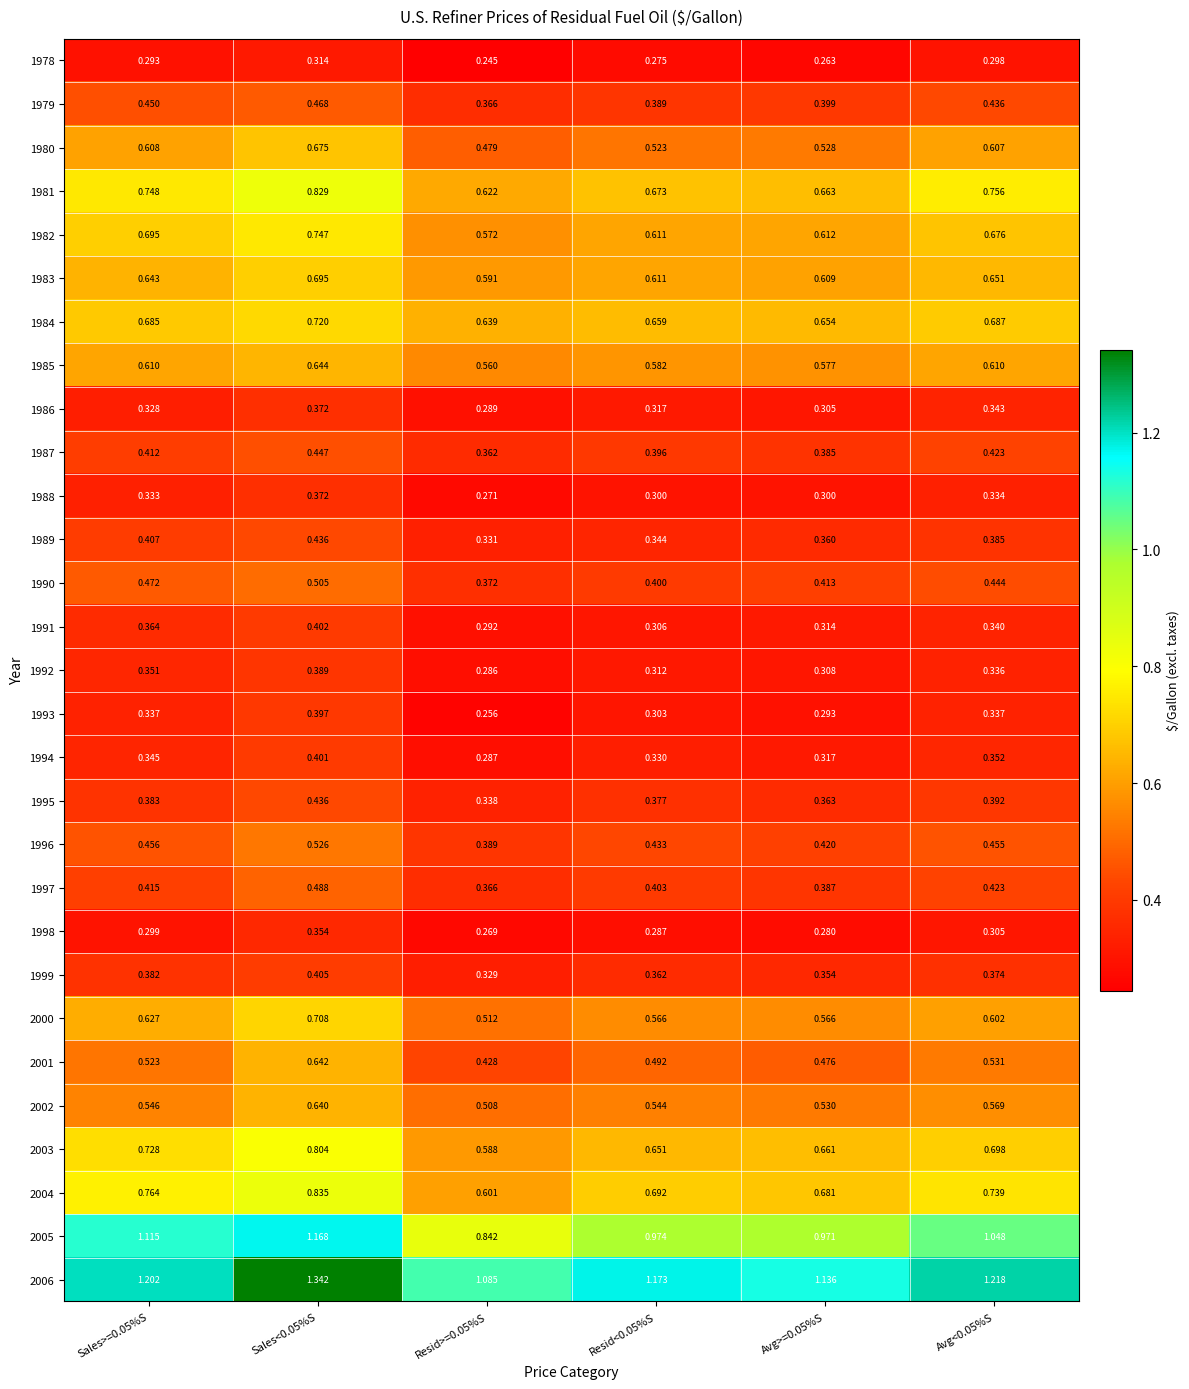

Between Sales>=0.05%S and Resid>=0.05%S, which is larger?

Sales>=0.05%S